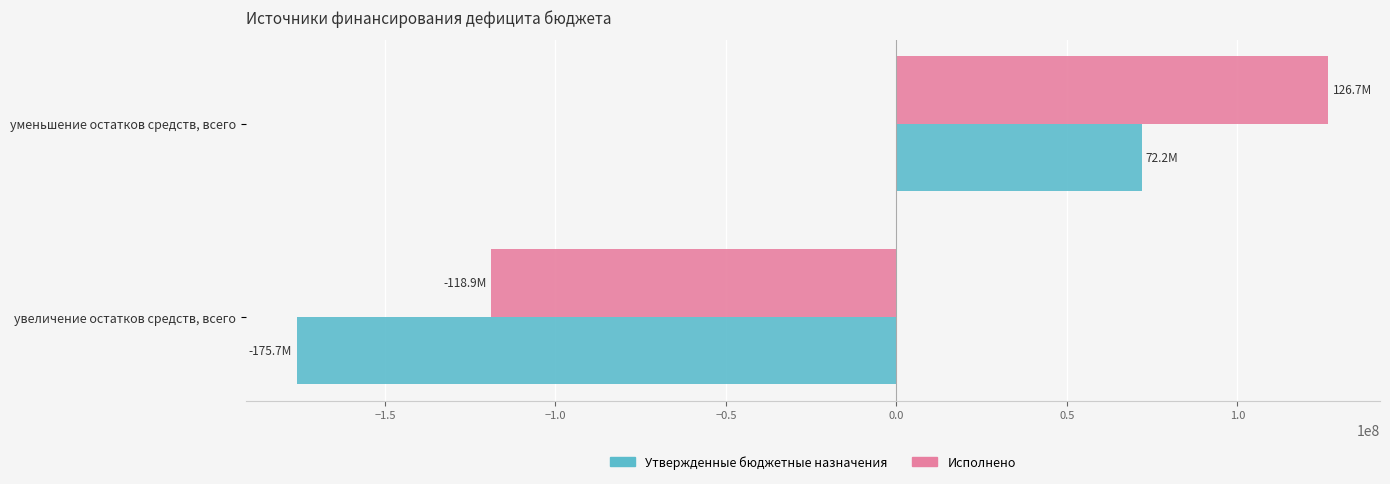

How many categories are shown in the chart?

2